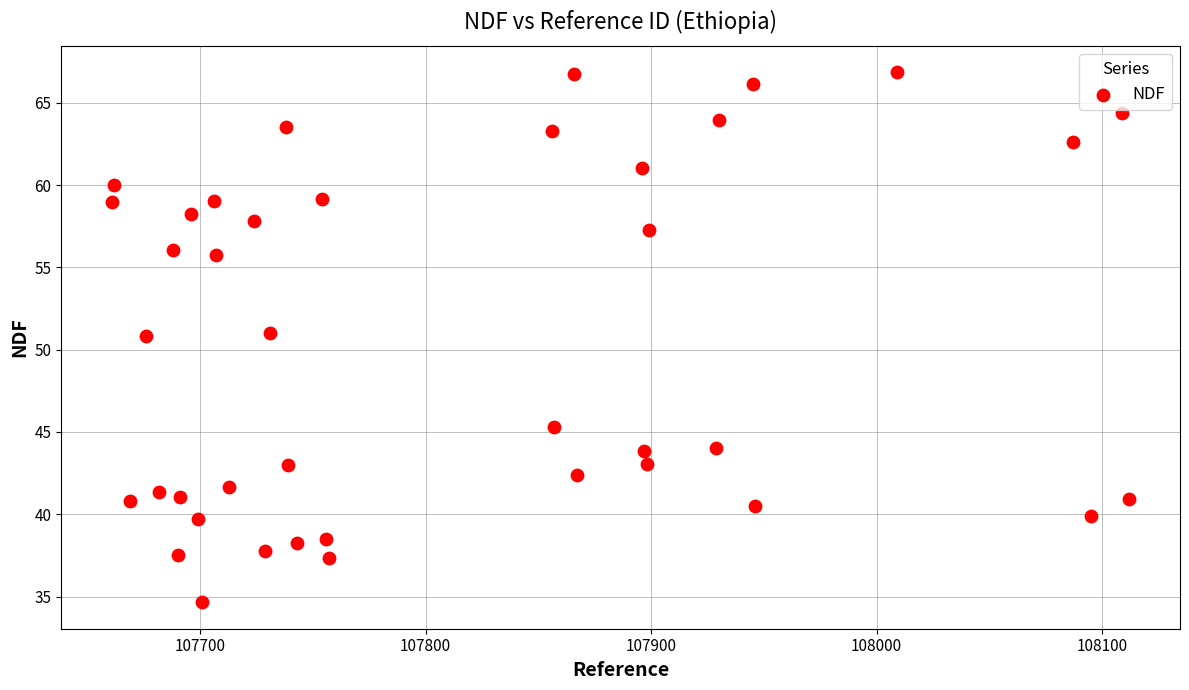

What is the range of X values (max minus min)?

451.0